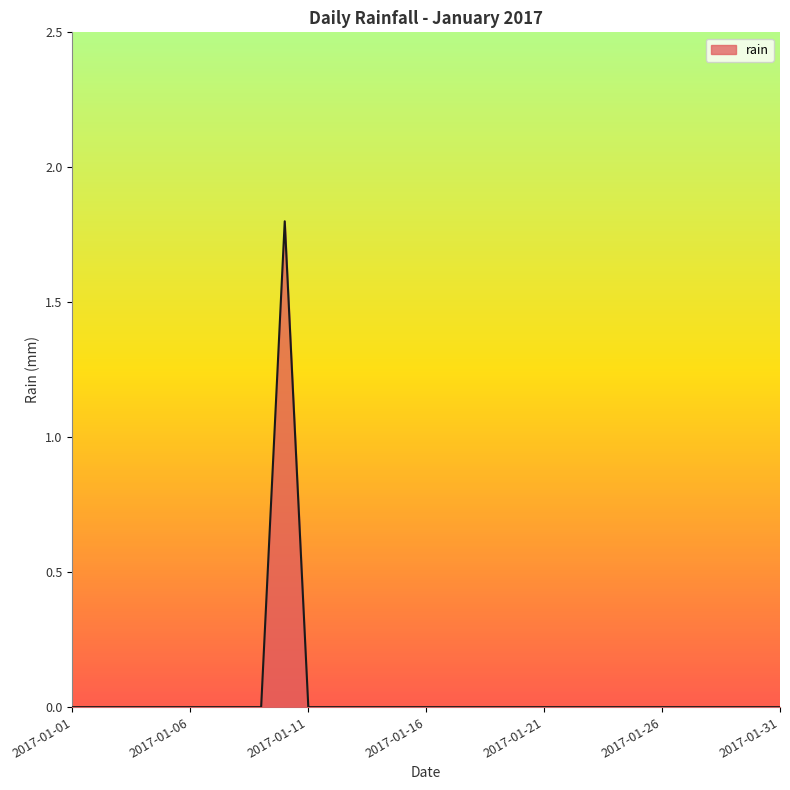

What is the difference between the maximum and minimum values?

1.8